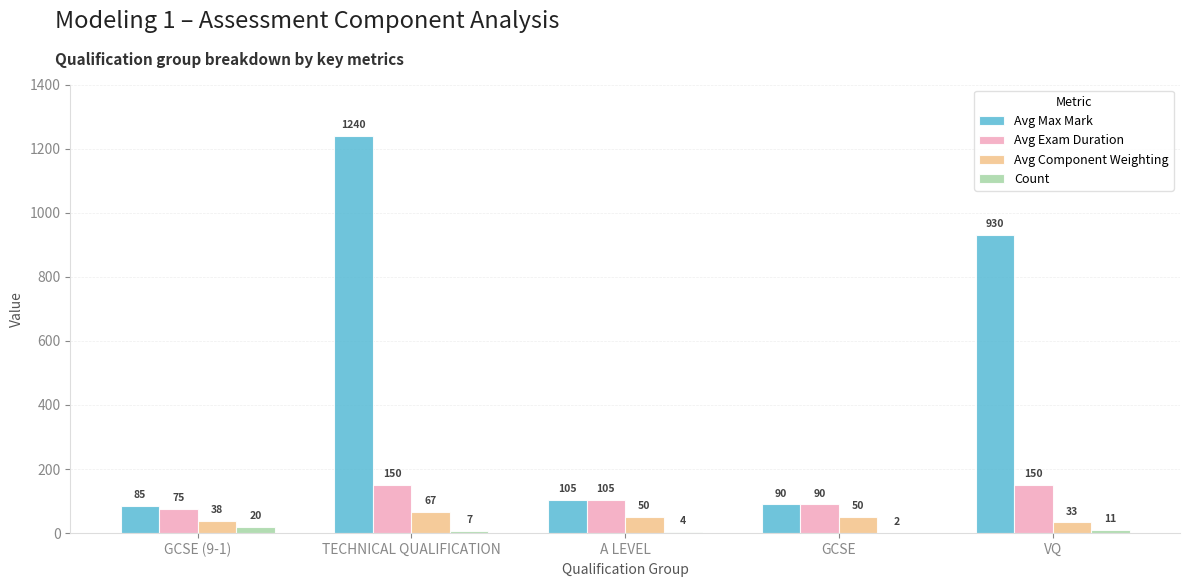

What is the maximum value for Avg Component Weighting?

66.7